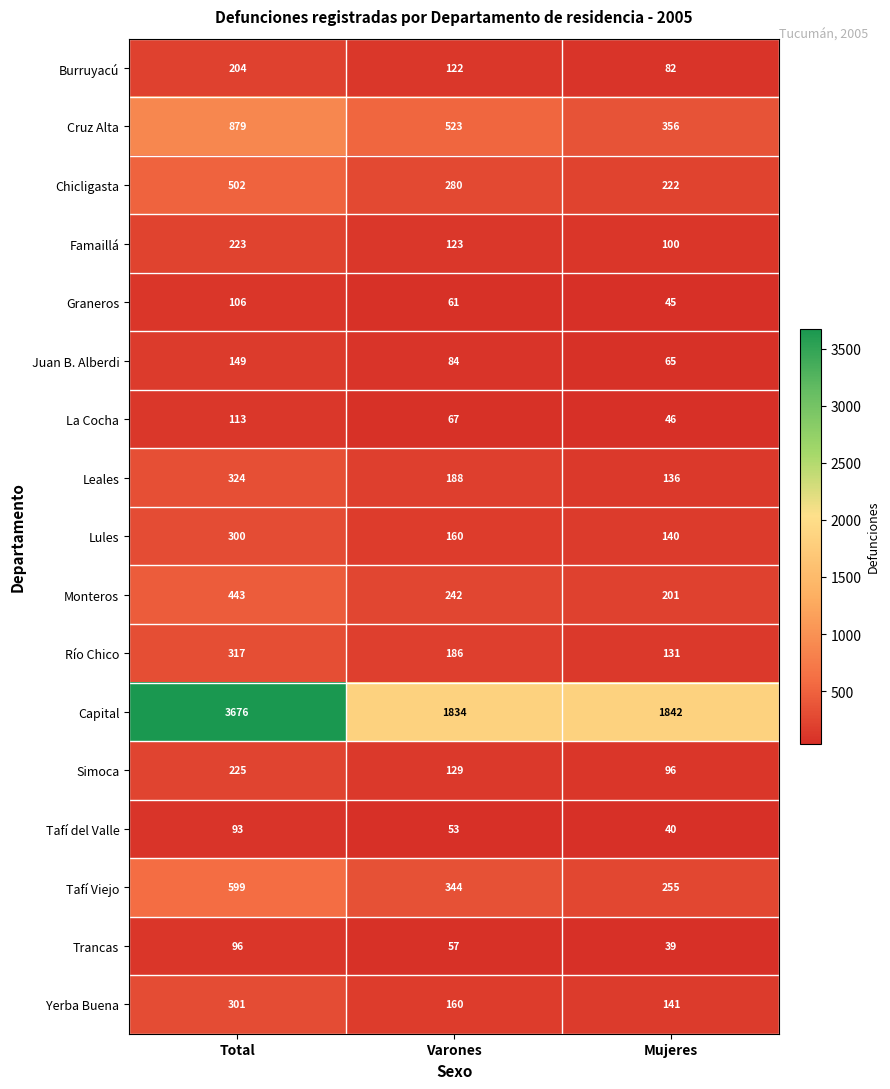

How many data points does each series have?

3